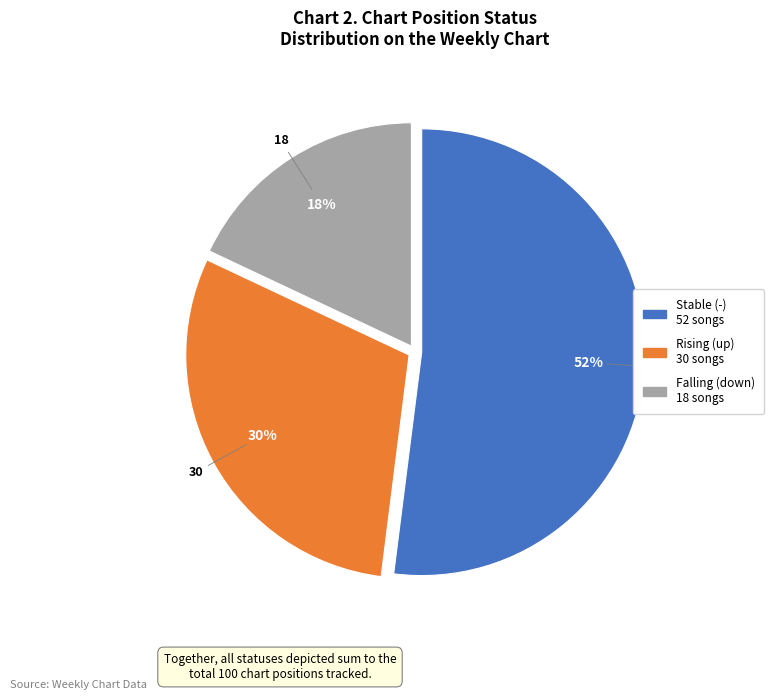

To the nearest percent, what is the average slice percentage?

33%